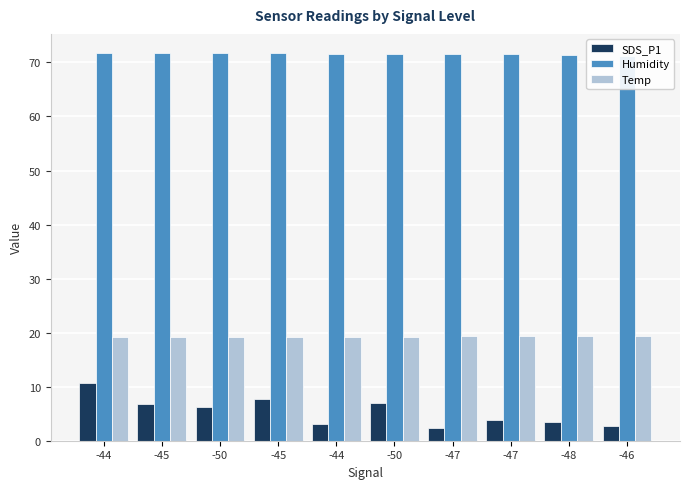

Which label corresponds to the smallest value in the chart?

-47